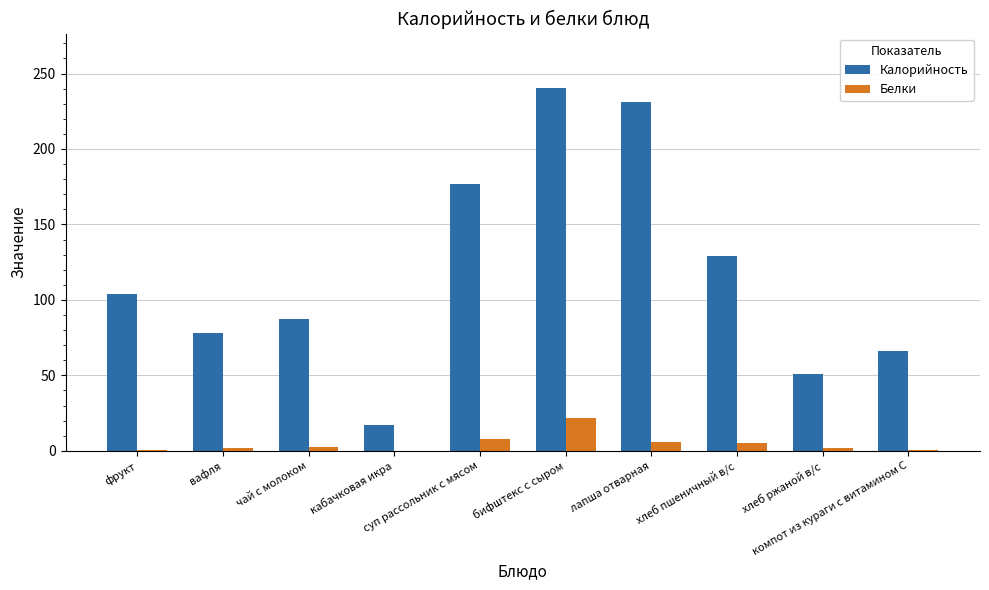

What is the sum of all Калорийность values?

1181.0